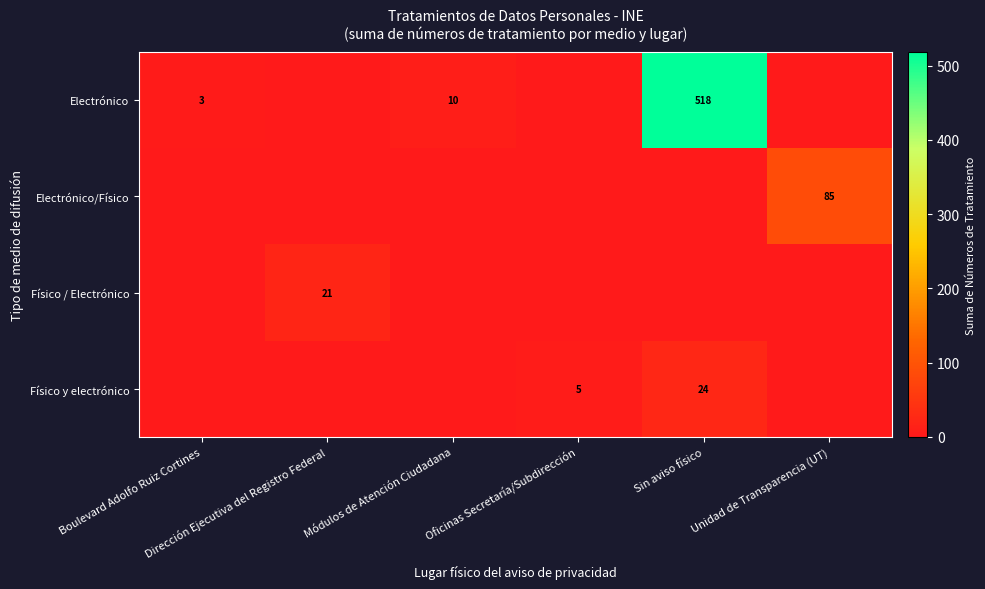

True or false: row_0 has a value of -273 at Dirección Ejecutiva del Registro Federal.

False